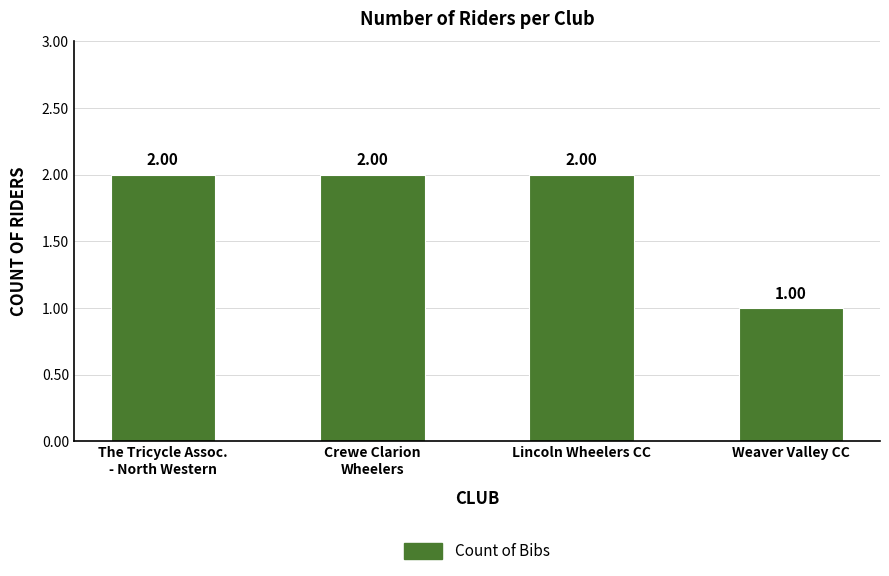

True or false: the data shows 3 at Lincoln Wheelers CC.

False